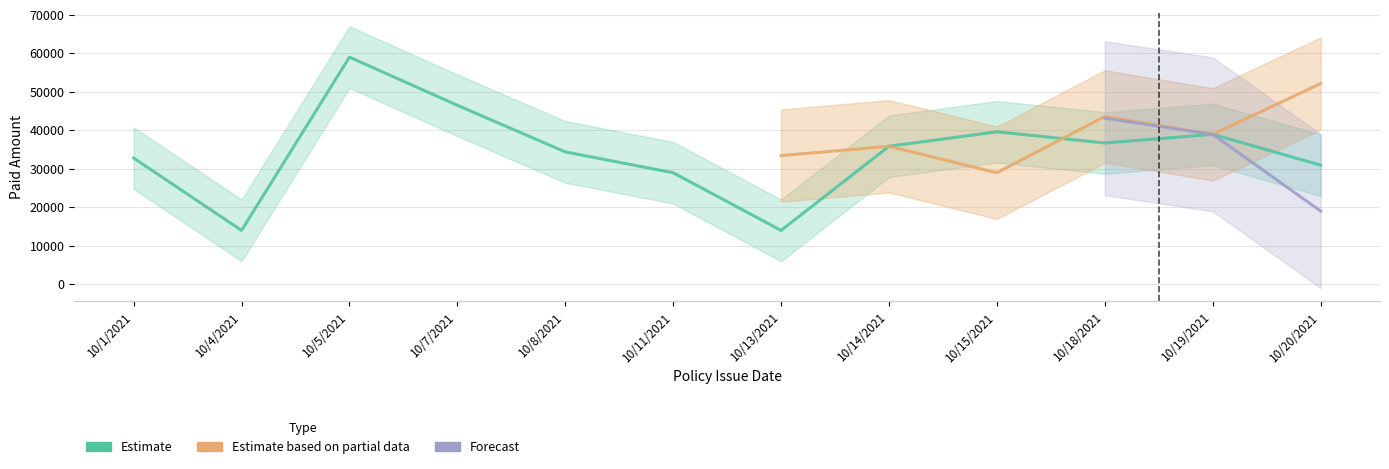

Rank the categories by Estimate value from lowest to highest.

10/4/2021, 10/13/2021, 10/11/2021, 10/20/2021, 10/1/2021, 10/8/2021, 10/14/2021, 10/18/2021, 10/19/2021, 10/15/2021, 10/7/2021, 10/5/2021